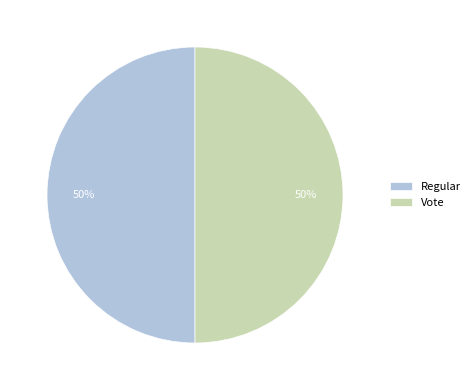

To the nearest percent, what percentage of the pie is Vote?

50%